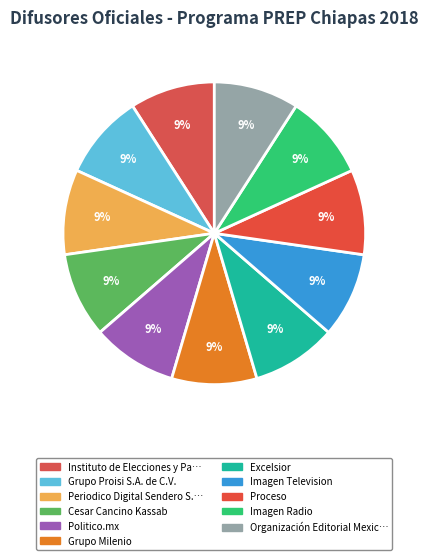

How many segments does this pie chart have?

11